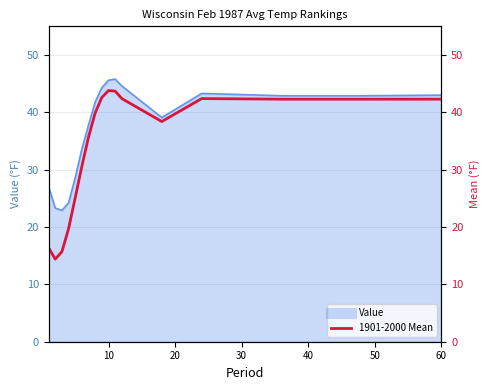

How many interior local valleys (lower than both neighbors) does the data have?

2